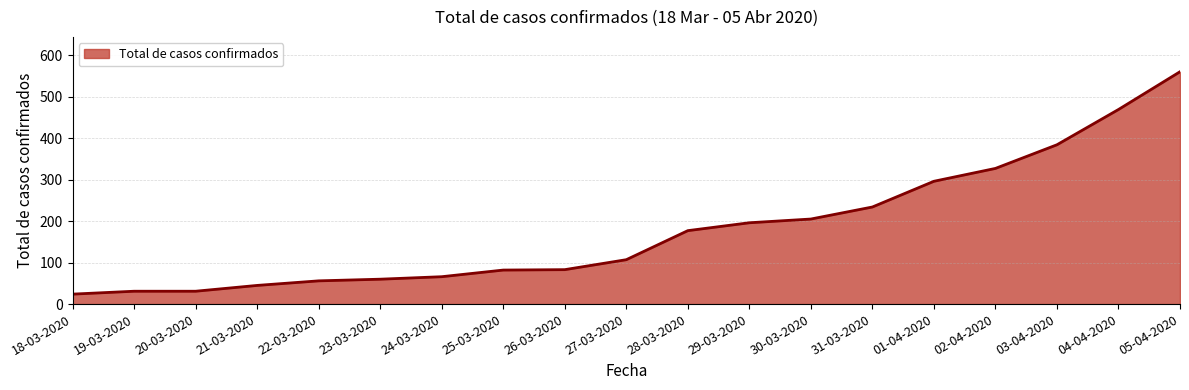

The value at 25-03-2020 is 82. True or false?

True